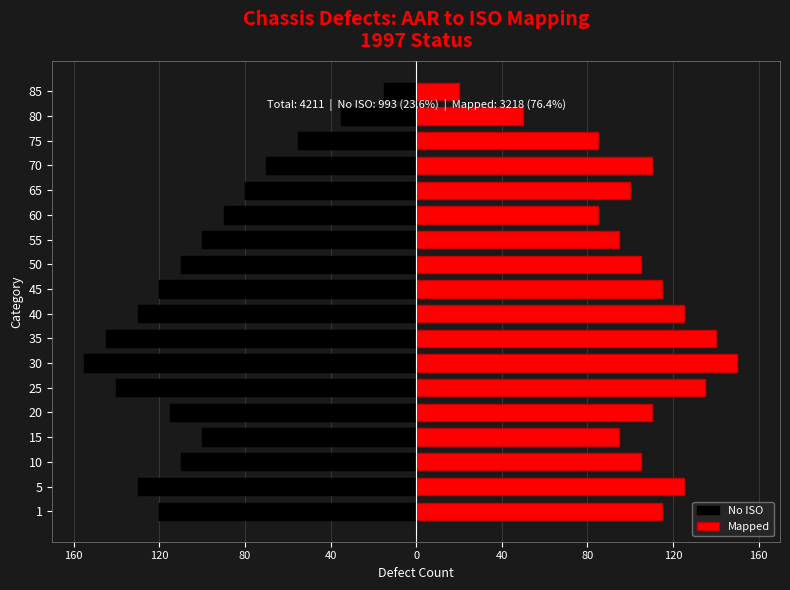

What is the difference between the maximum and minimum values in the Mapped series?

130